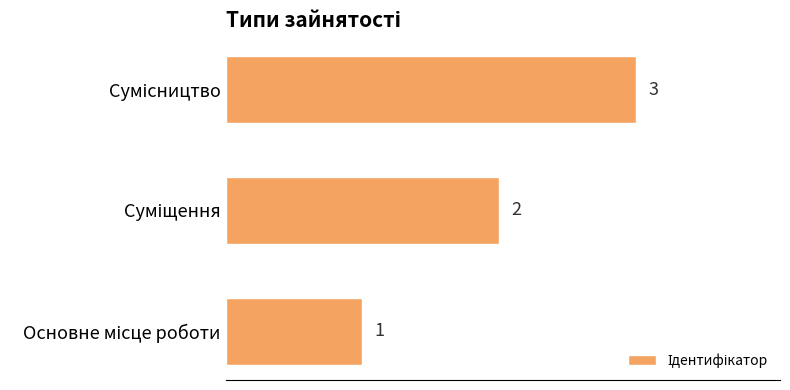

What is the sum of all values?

6